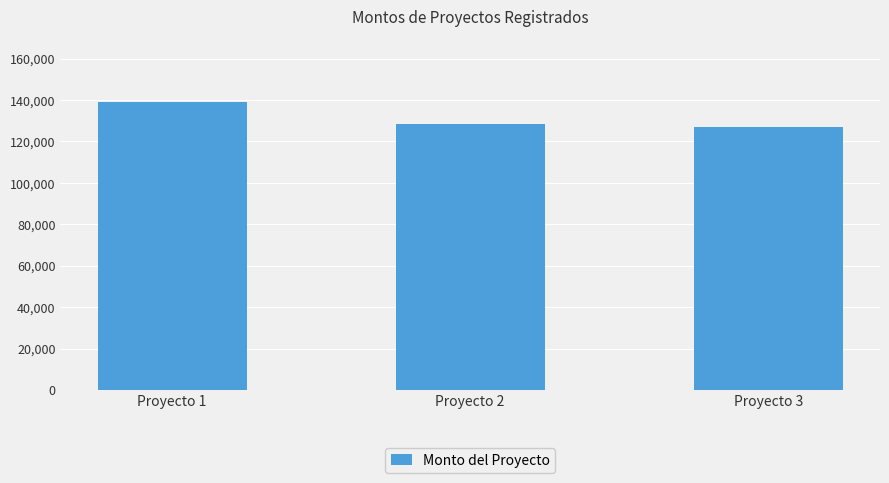

Which has a higher value, Proyecto 2 or Proyecto 1?

Proyecto 1